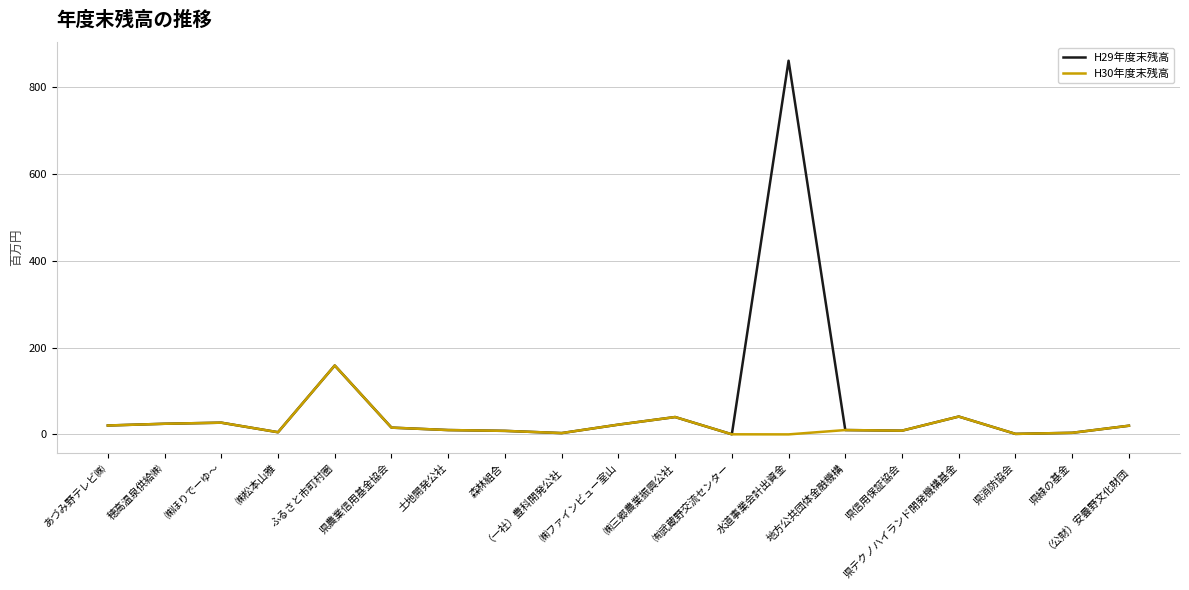

List the series in order of their peak value, highest first.

H29年度末残高, H30年度末残高